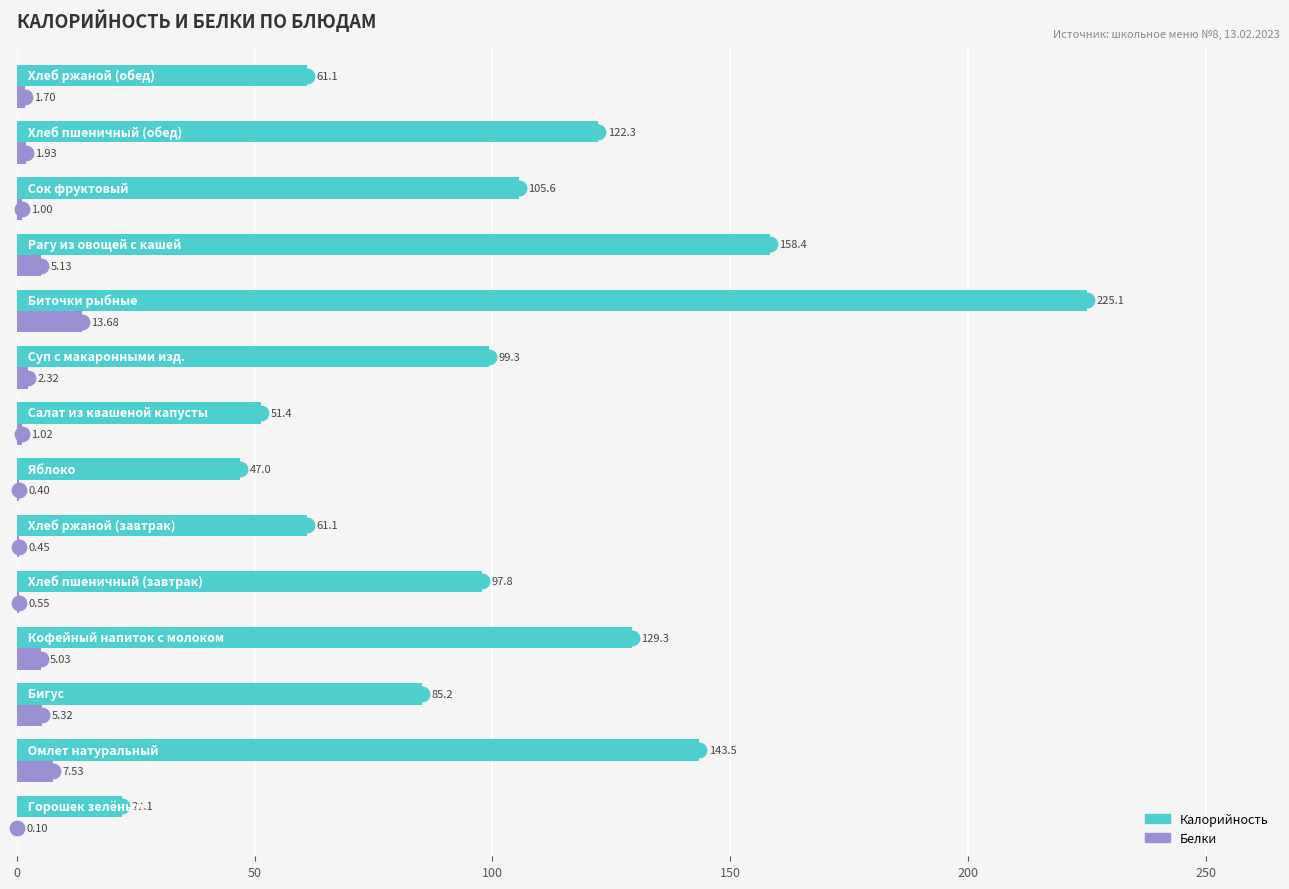

Which series has the largest total across all categories?

Калорийность